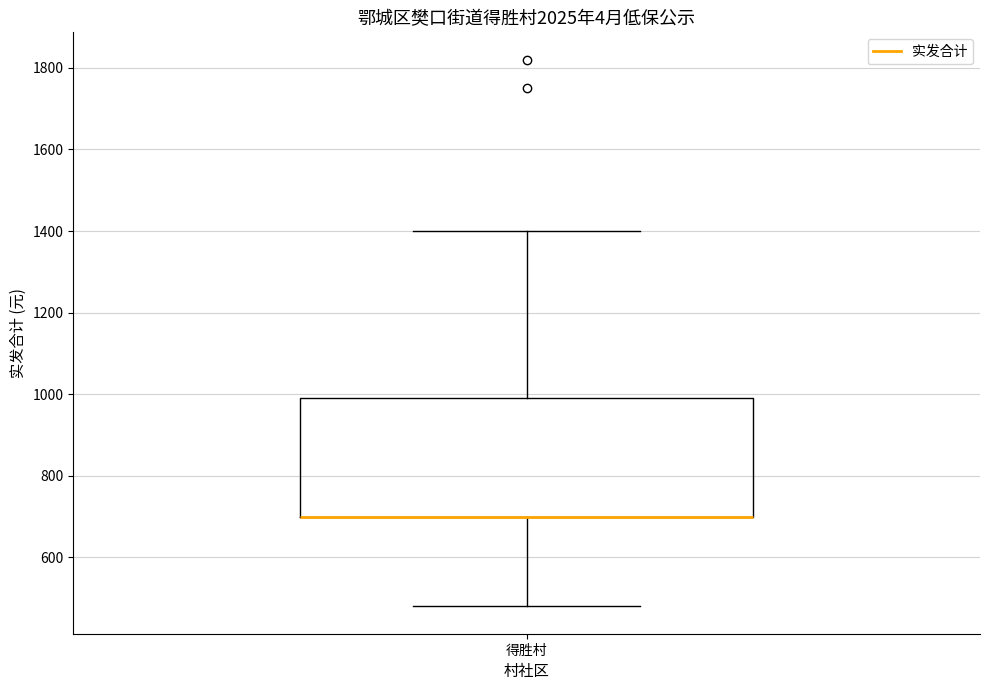

Where is the upper edge of the box for 得胜村 on the y-axis? The values are not printed on the chart, so give them approximately, as read against the axis.

1000